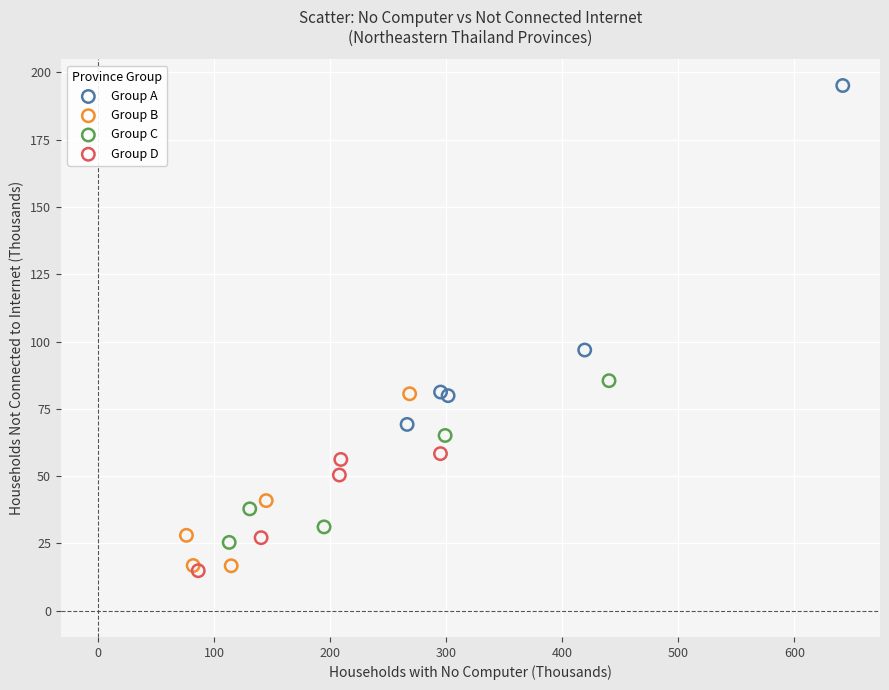

Which series contains the lowest Y value?

Group D